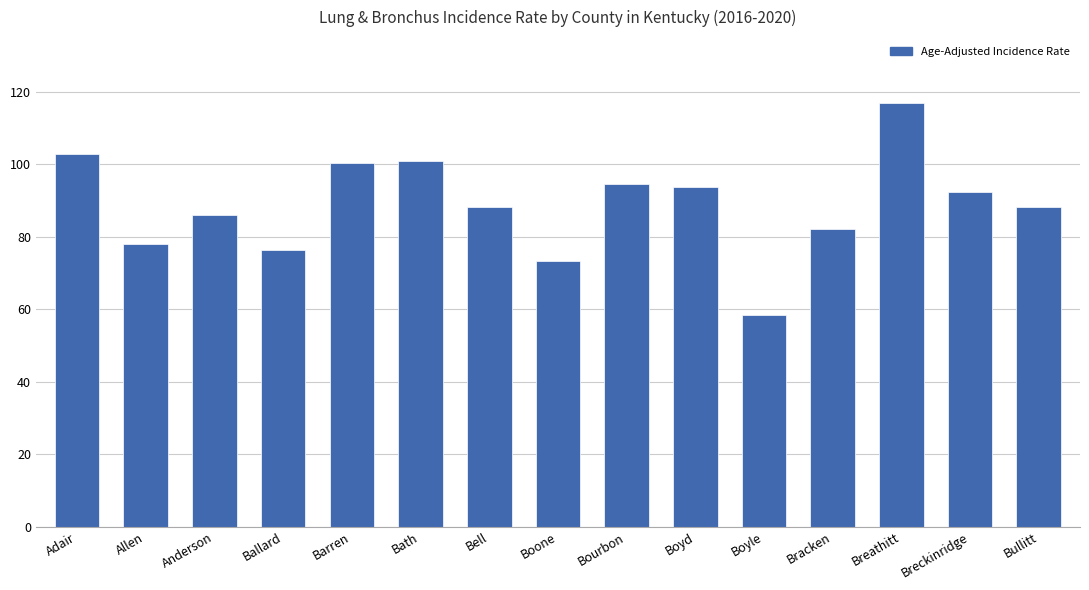

How many categories are shown in the chart?

15